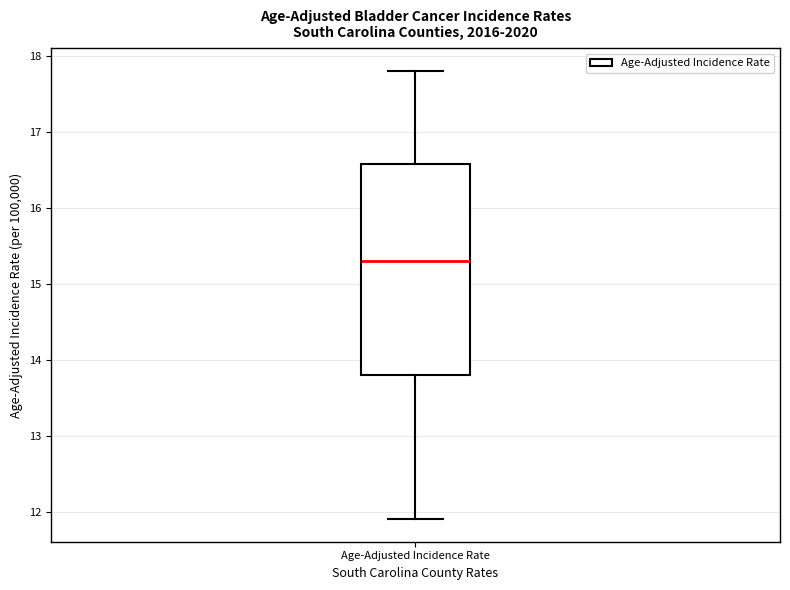

Read this box plot against the y-axis: the position of the median line, the range covered by the box, and the ends of both whiskers. The values are not printed on the chart, so give them approximately, as read against the axis.

median 15.3, box 13.8 to 16.6, whiskers 11.9 to 17.8